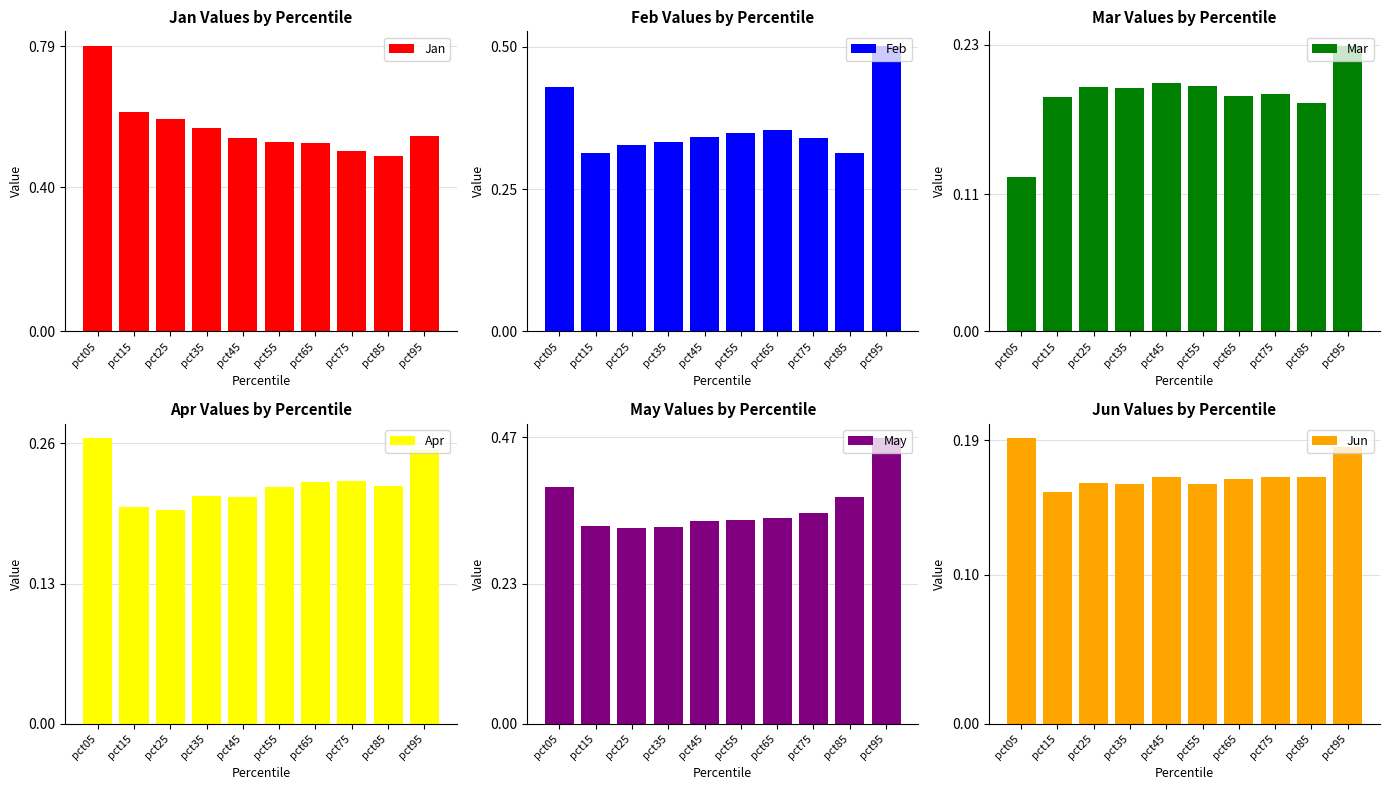

Does the chart contain stacked bars?

No